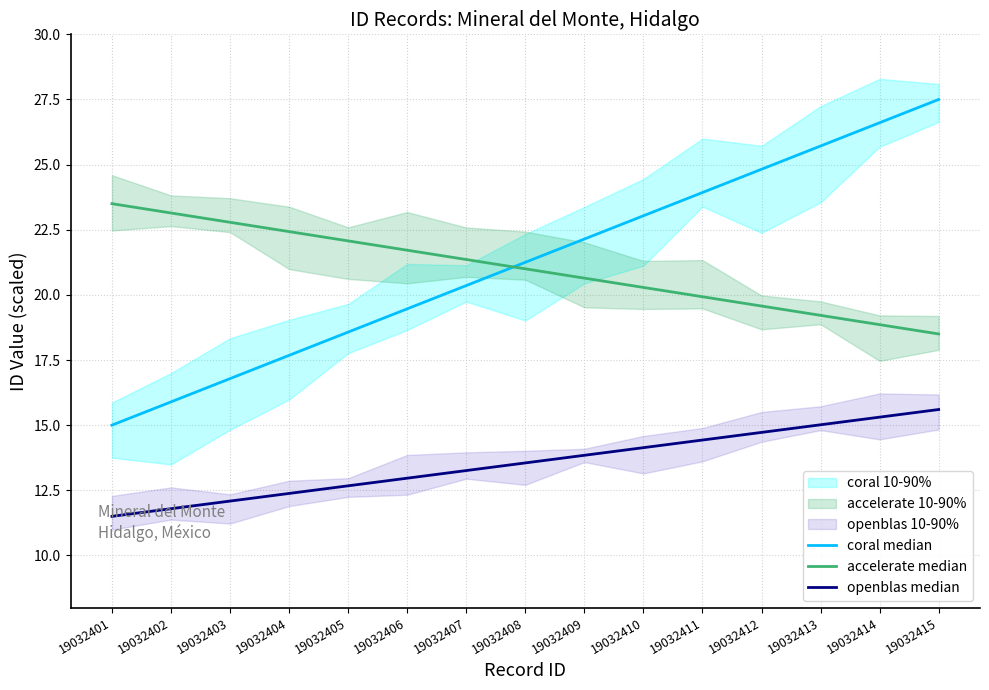

Which has a higher value, 19032409 or 19032406?

19032409